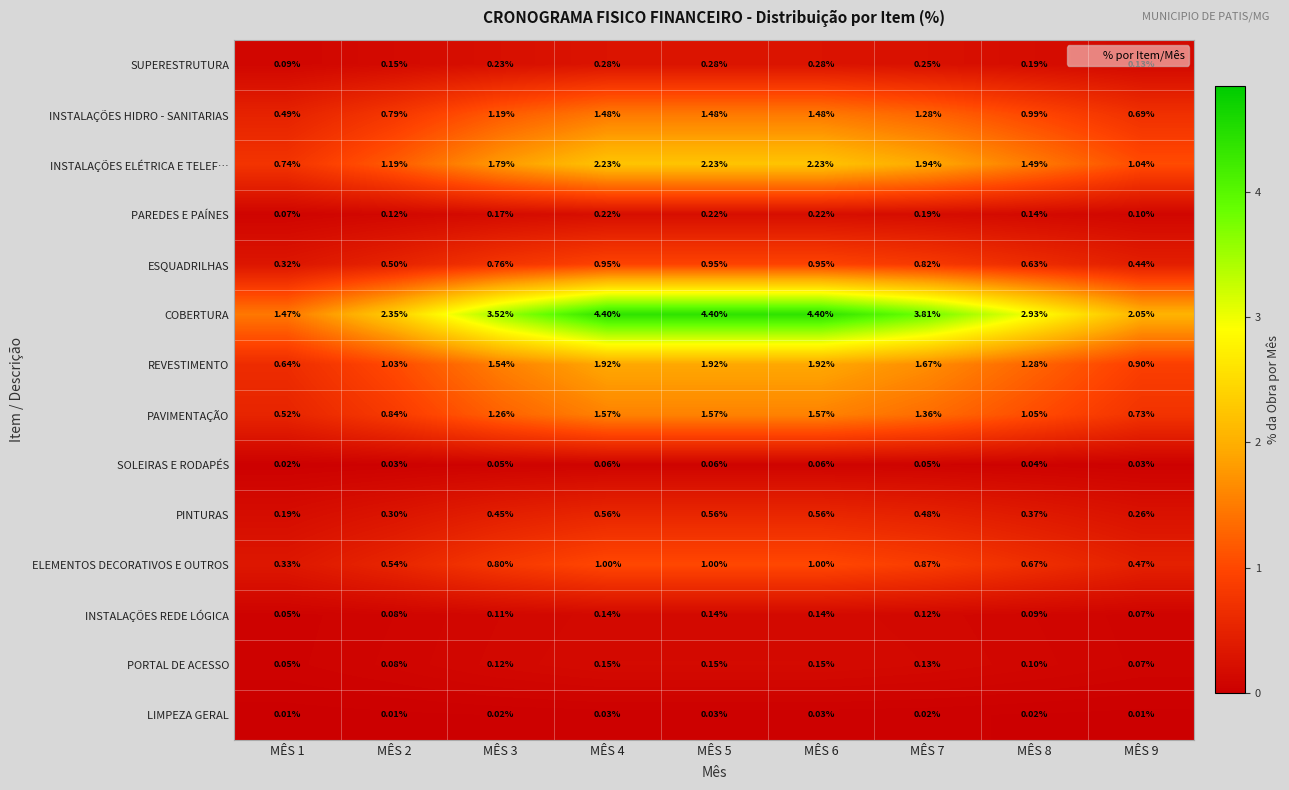

Between MÊS 2 and MÊS 9, which series saw the biggest shift?

COBERTURA